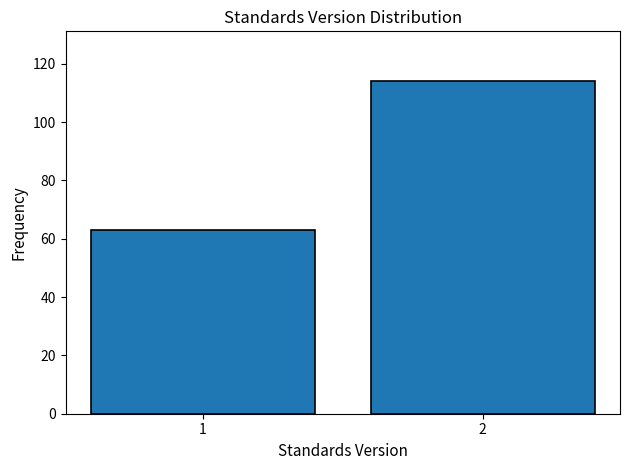

Reading right to left, transcribe all the data shown in this chart.

114	63